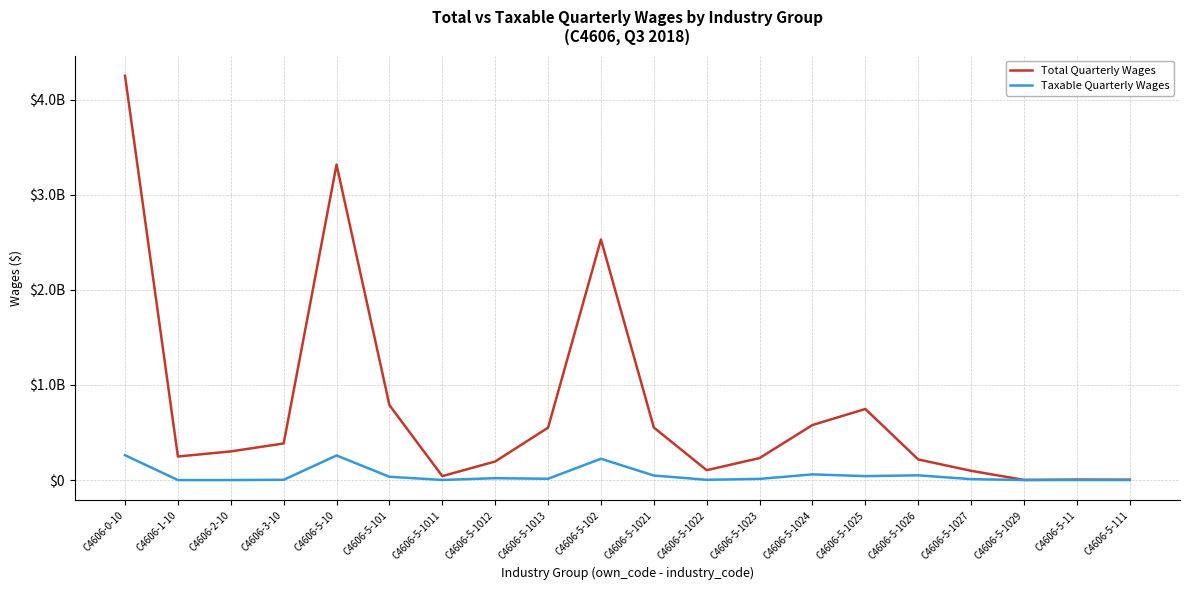

At which category is the sum across all series the highest?

C4606-0-10